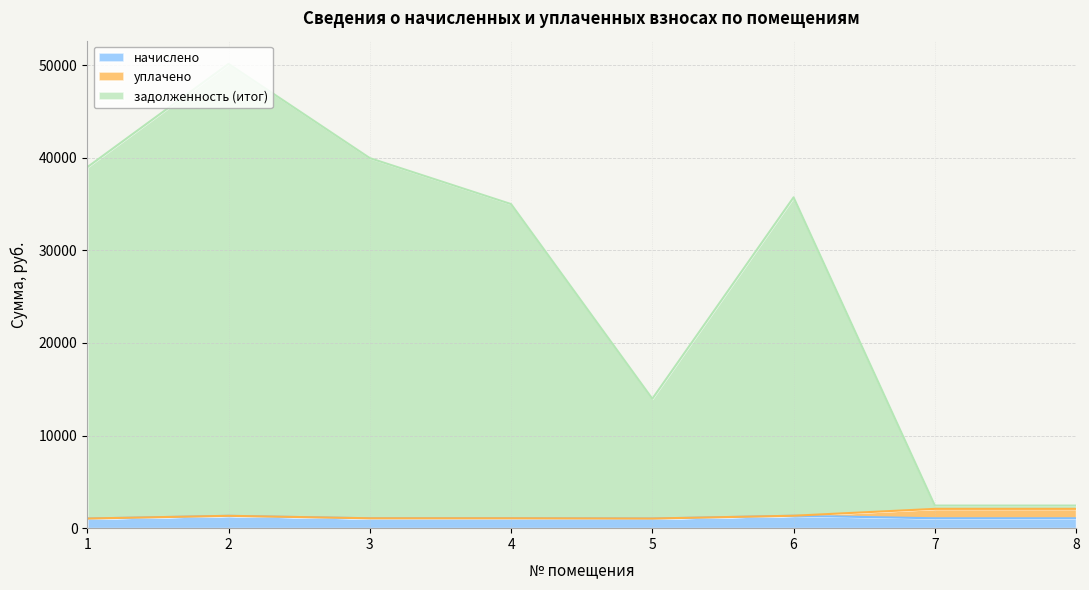

How many lines are shown in the chart?

3